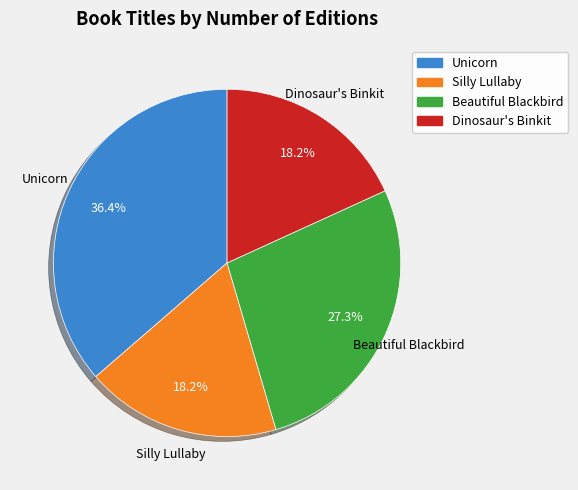

To the nearest percent, what percentage of the pie is Unicorn?

36%